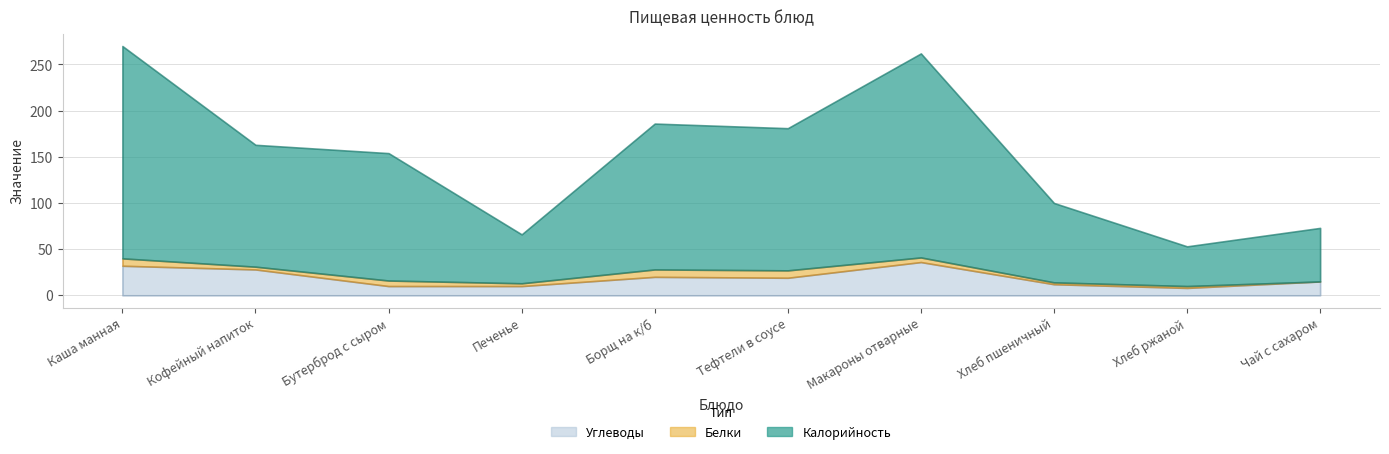

What is the approximate value of Углеводы at Макароны отварные, to the nearest 10?

40